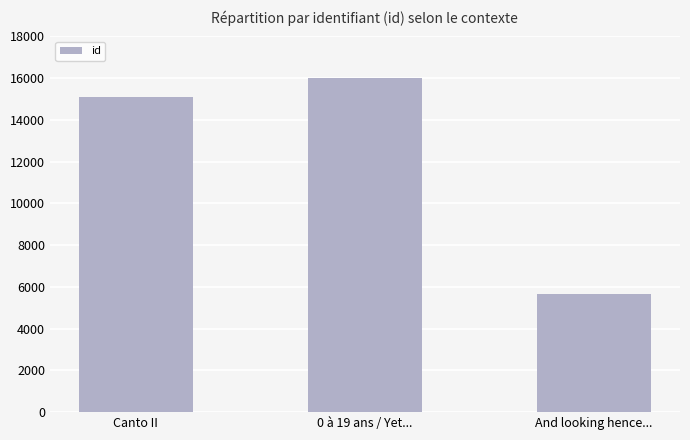

What is the value of the 3rd bar from the left?

5647